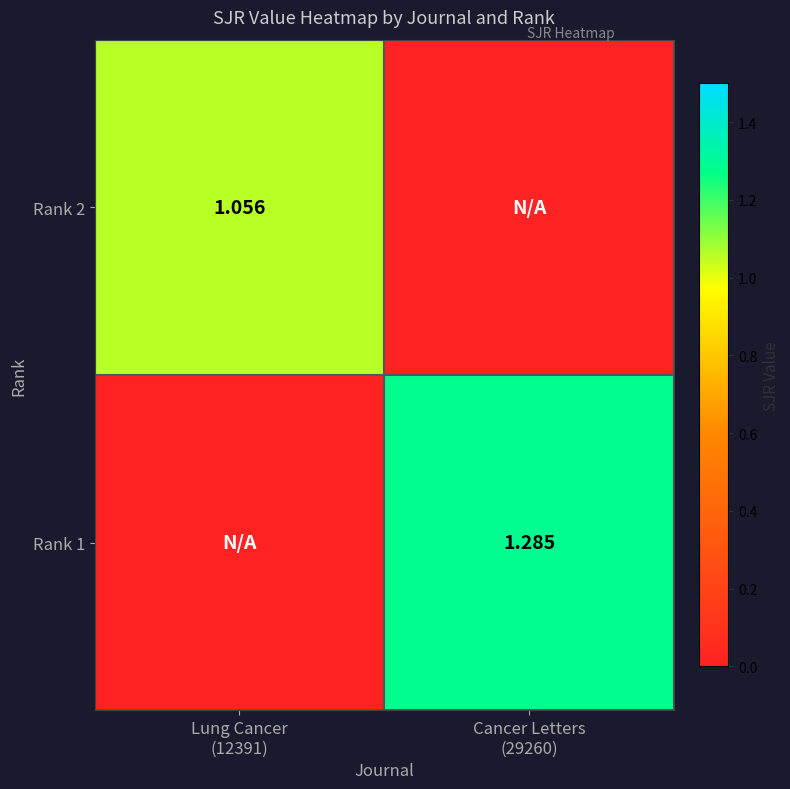

Which series changed the most between Lung Cancer (12391) and Cancer Letters (29260)?

Rank 1